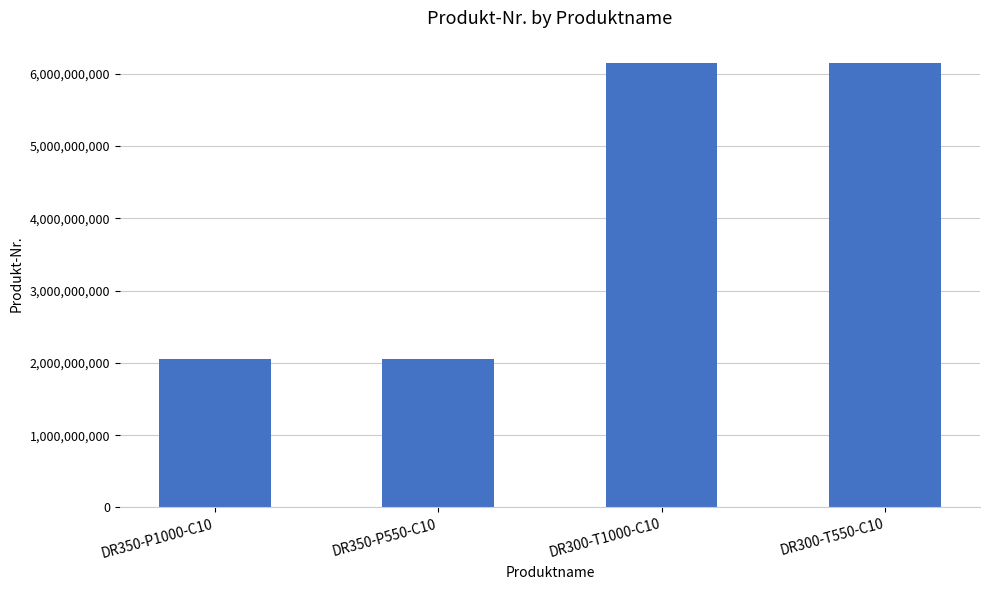

What is the label of the 3rd bar from the left?

DR300-T1000-C10